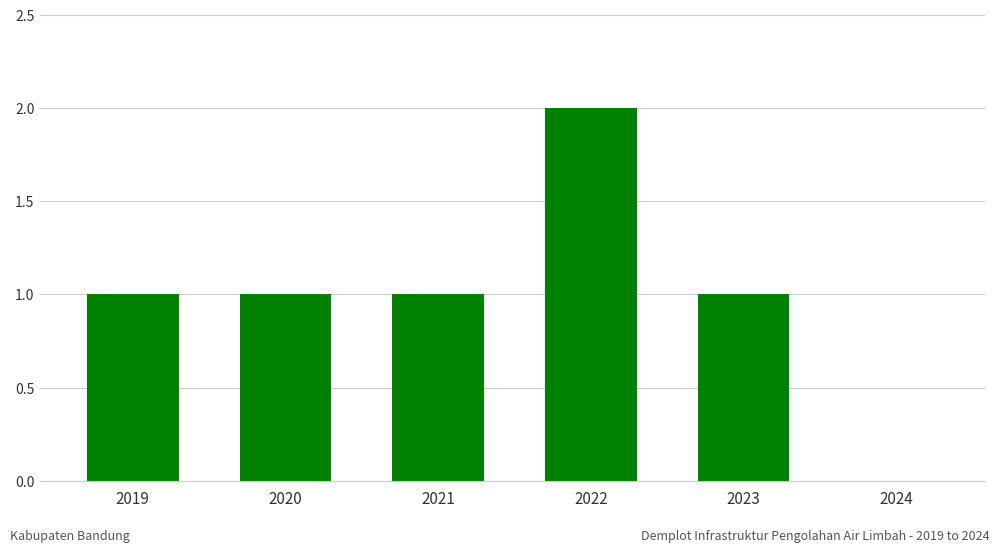

How many positive values are there?

5